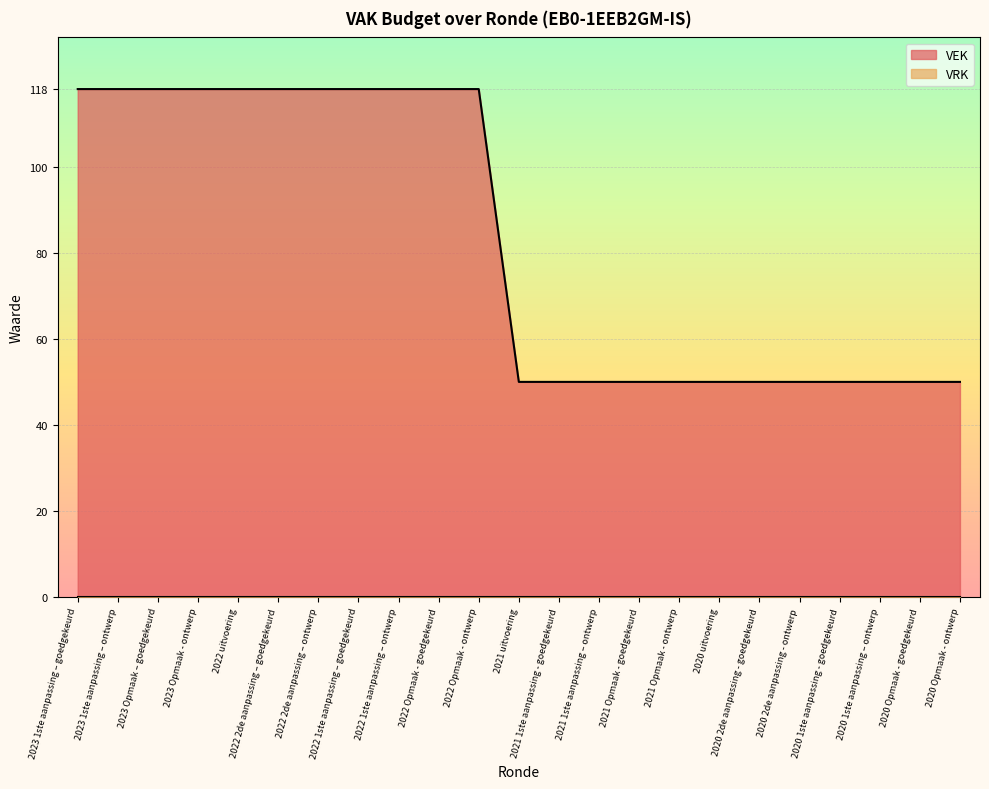

True or false: the data shows 118 at 2022 2de aanpassing – ontwerp.

True